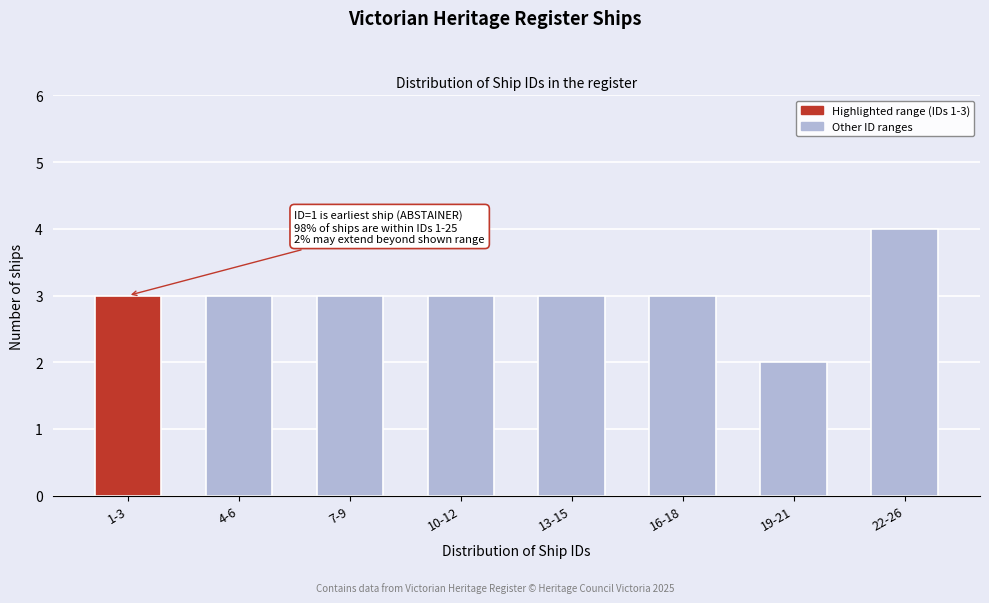

Reading left to right, extract all data points from this chart.

1-3=3	4-6=3	7-9=3	10-12=3	13-15=3	16-18=3	19-21=2	22-26=4